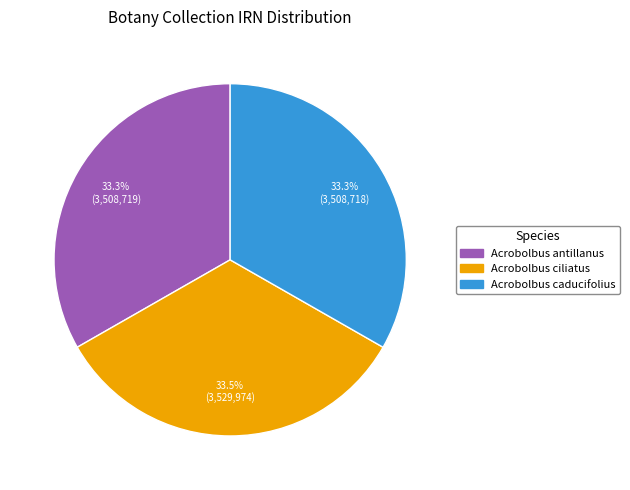

What is the ratio of the value at Acrobolbus caducifolius to the value at Acrobolbus antillanus?

1.0